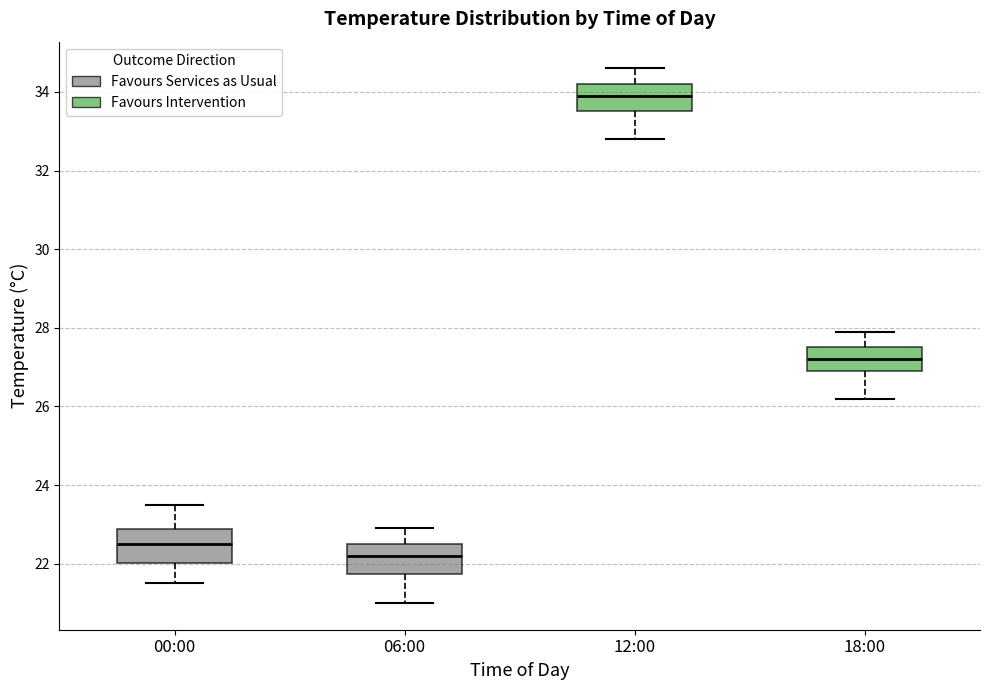

Where is the upper edge of the box for 18:00 on the y-axis? The values are not printed on the chart, so give them approximately, as read against the axis.

27.6